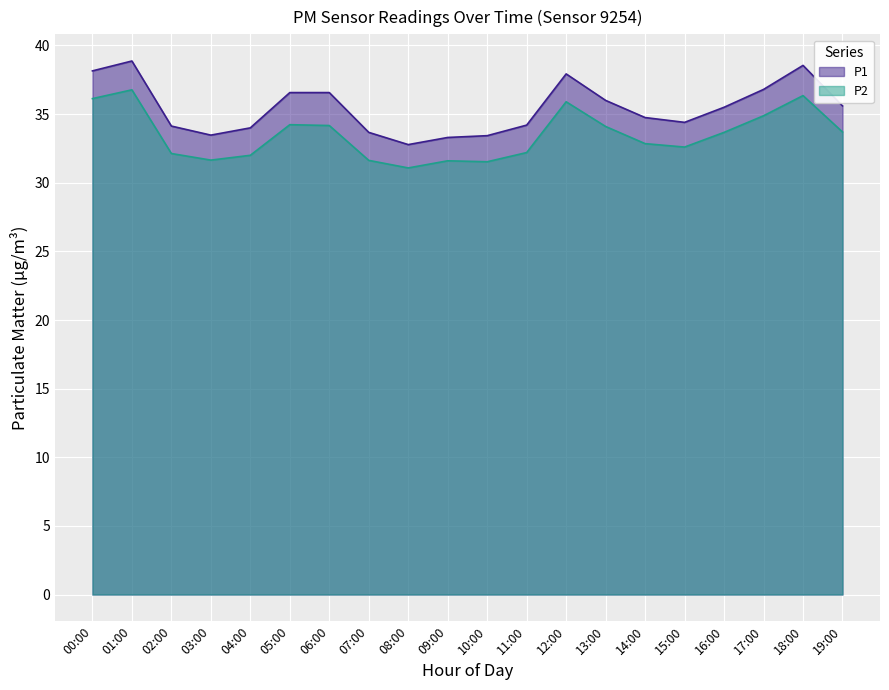

True or false: P1 has a value of 33.5 at 03:00.

True